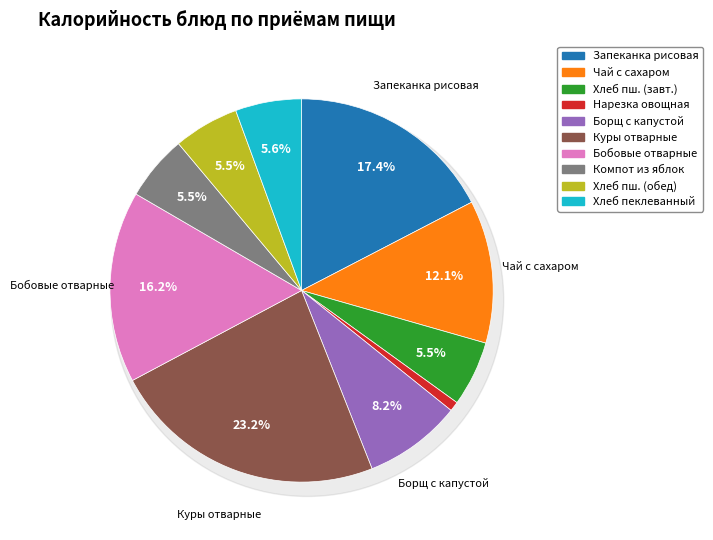

True or false: Хлеб пшеничный (обед) accounts for 20% of the total.

False